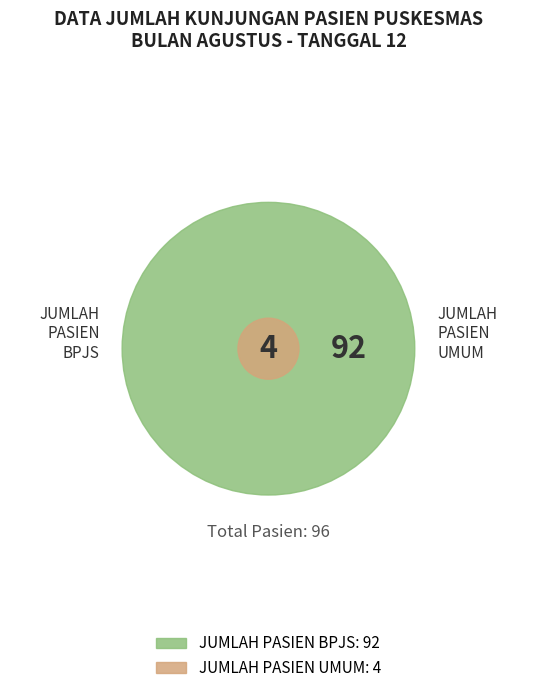

Which slice is the smallest?

JUMLAH PASIEN UMUM